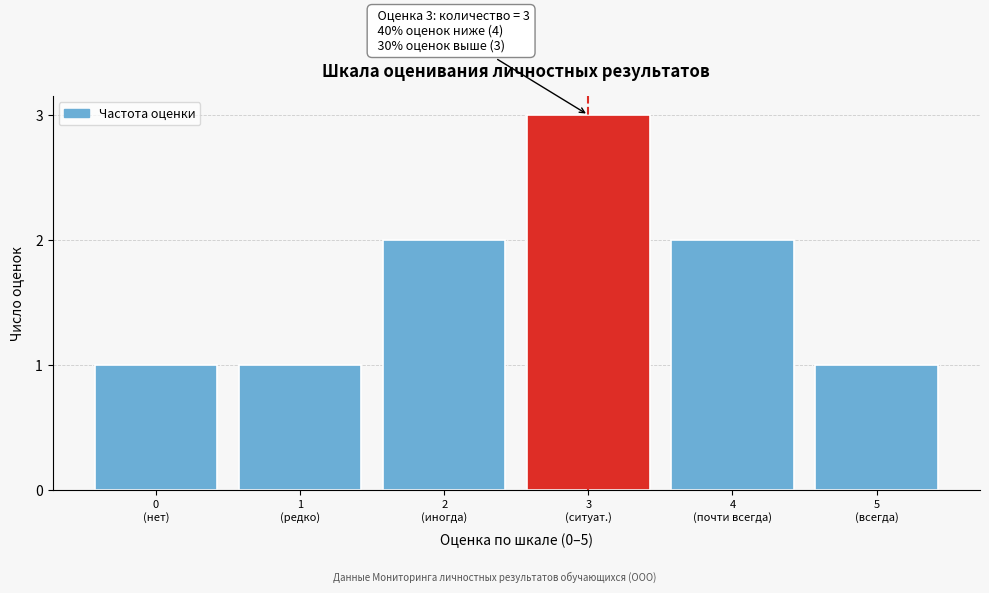

Reading left to right, transcribe all the data shown in this chart.

1	1	2	3	2	1